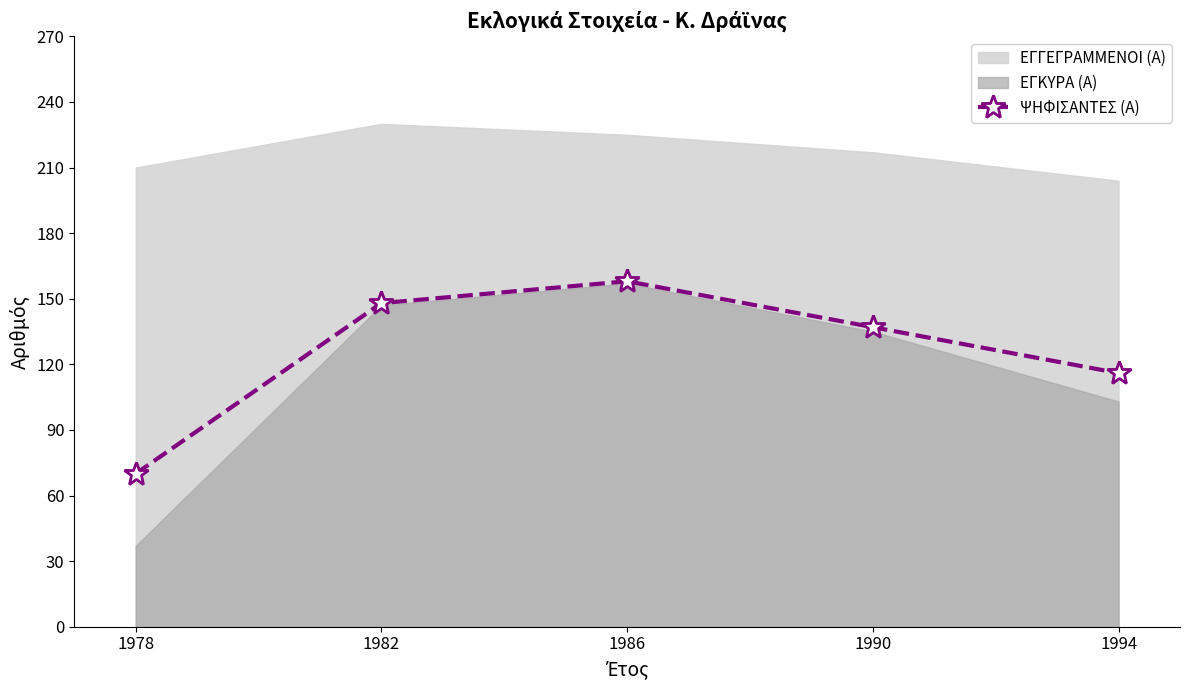

How many values are below 137?

2